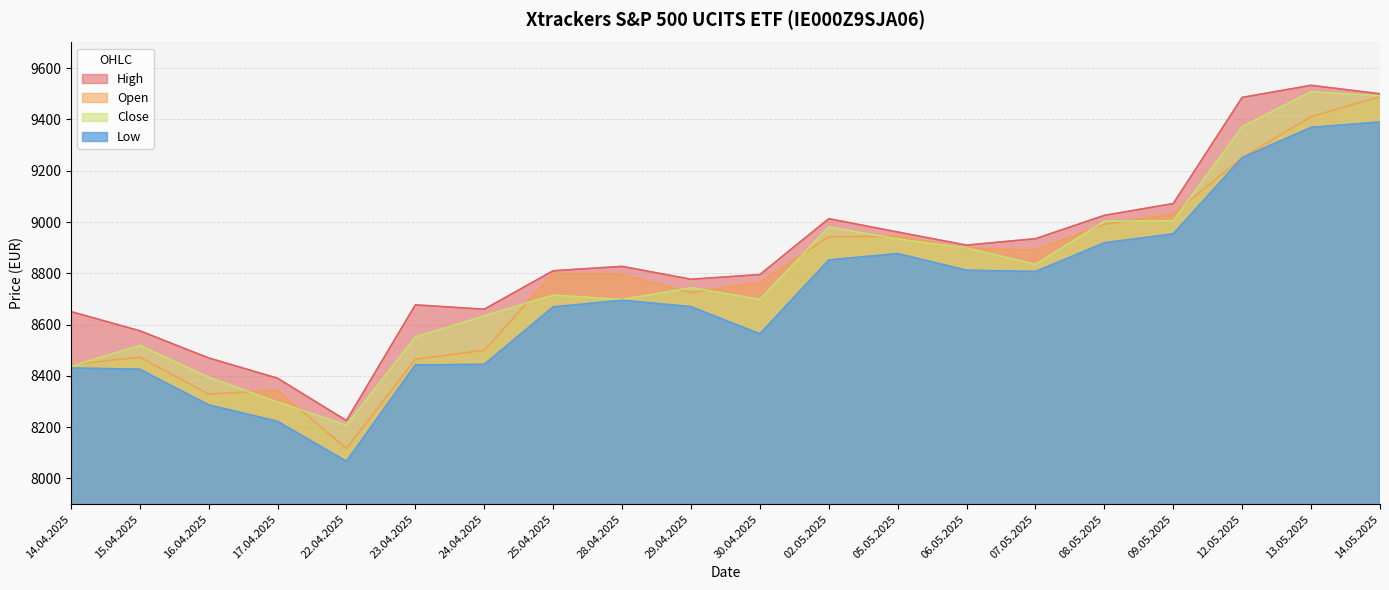

How many values in the Low series exceed 8695?

9